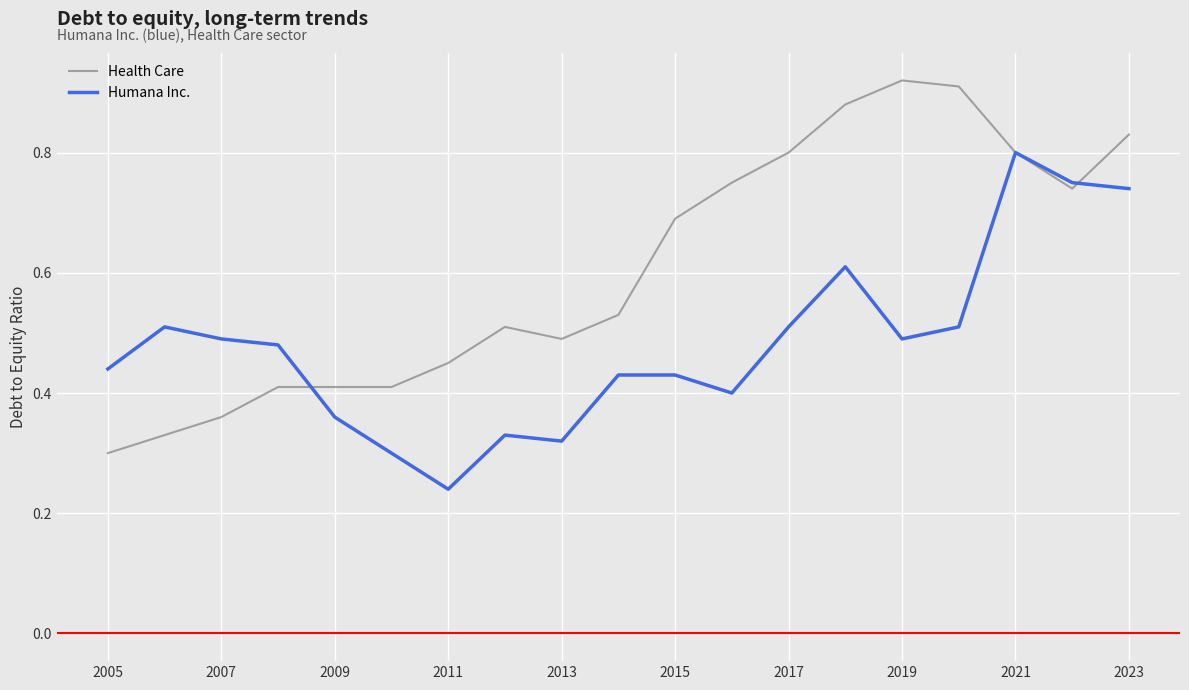

Which series has the largest total across all categories?

Health Care